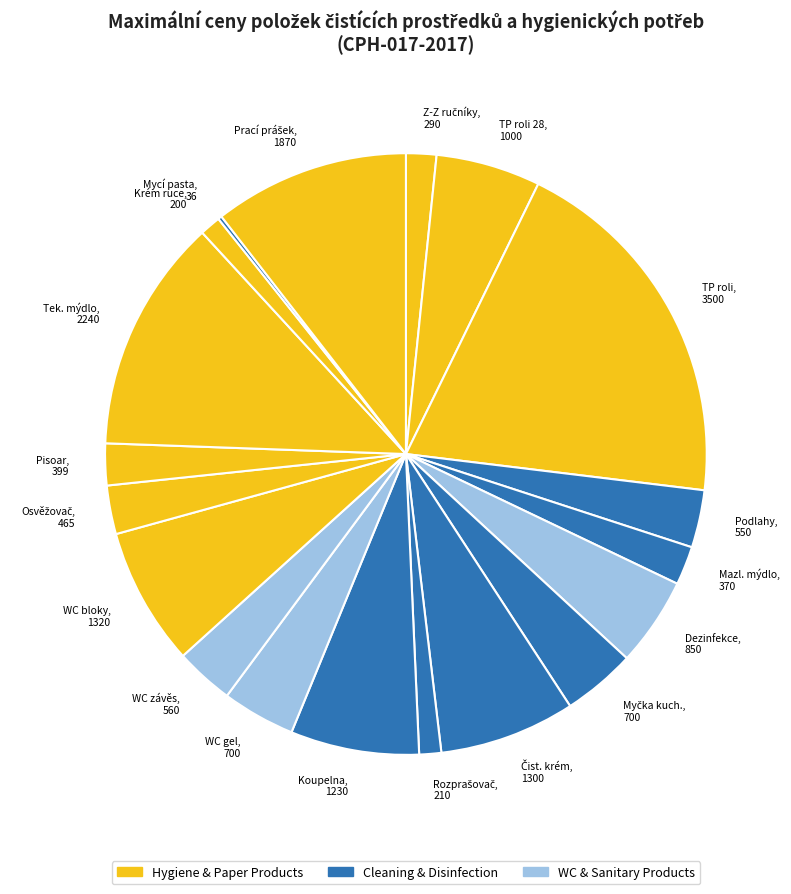

What is the largest slice in the pie chart?

TP roli, 3500